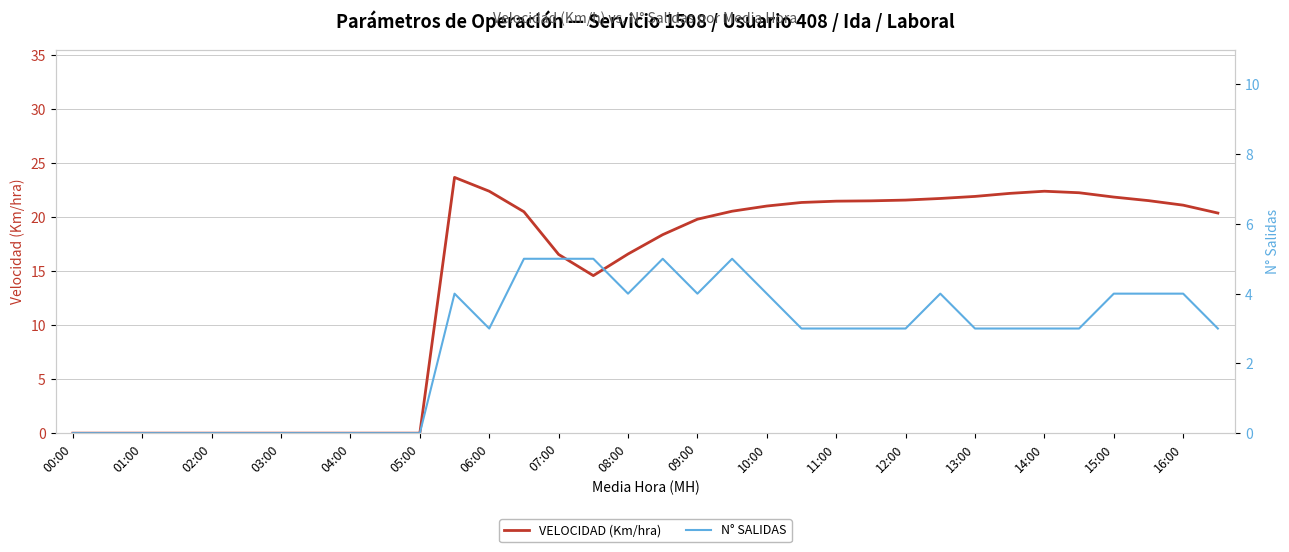

True or false: VELOCIDAD (Km/hra) has a value of 0.0 at 05:00.

True